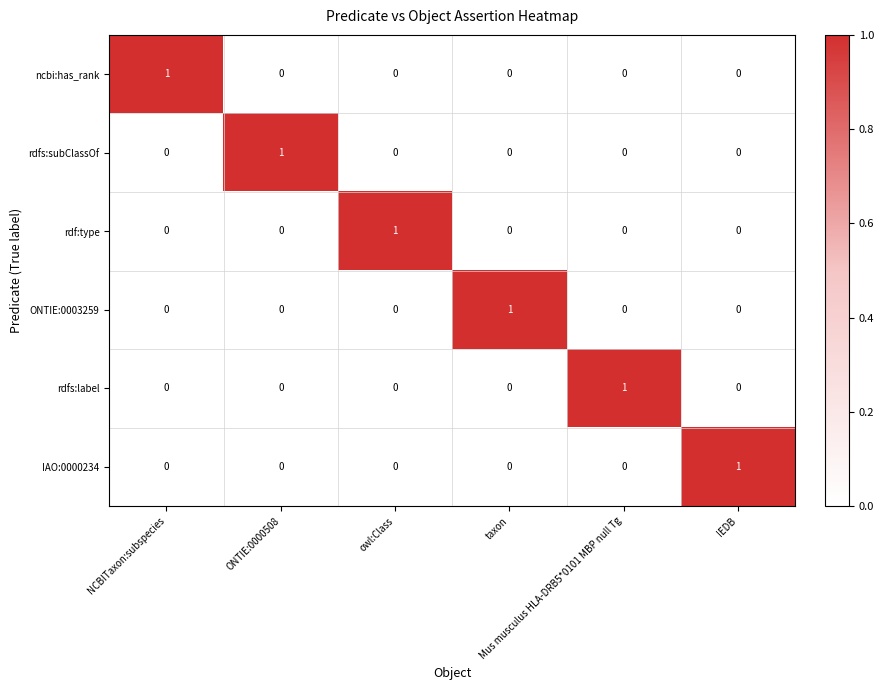

How many rdfs:subClassOf values are between 0 and 1?

6